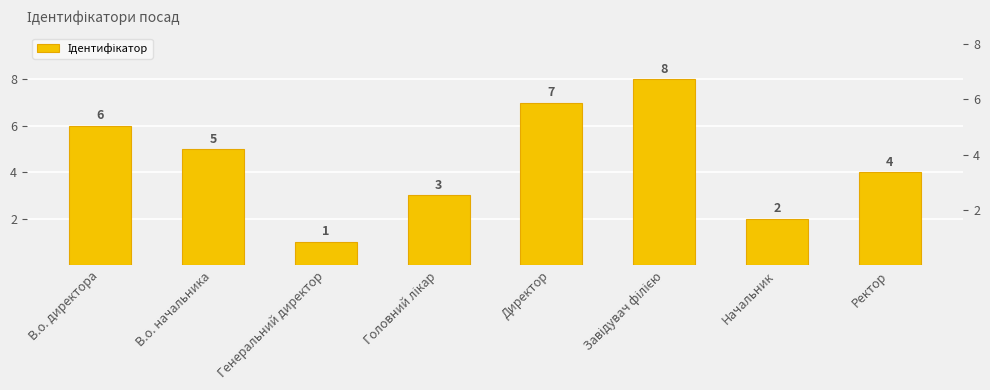

The chart shows a value of 2 at В.о. директора. True or false?

False